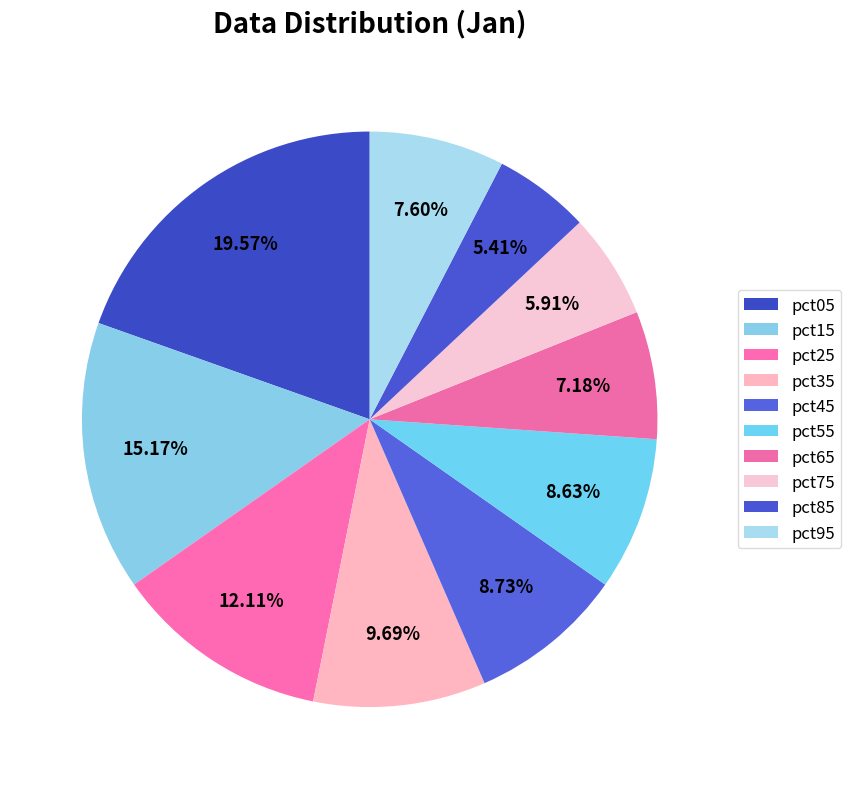

What portion of the pie excludes pct85?

94.6%